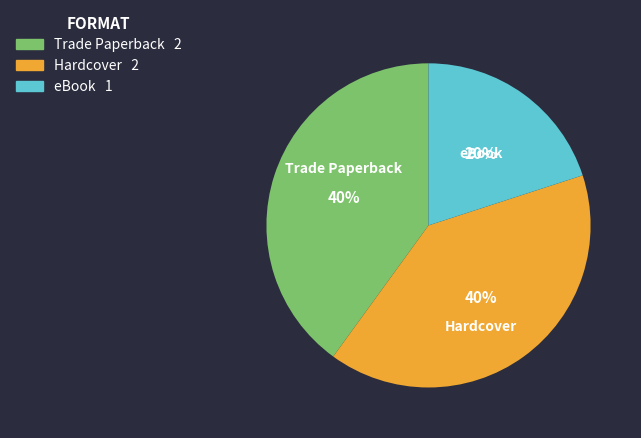

To the nearest percent, what portion does Trade Paperback represent?

40%